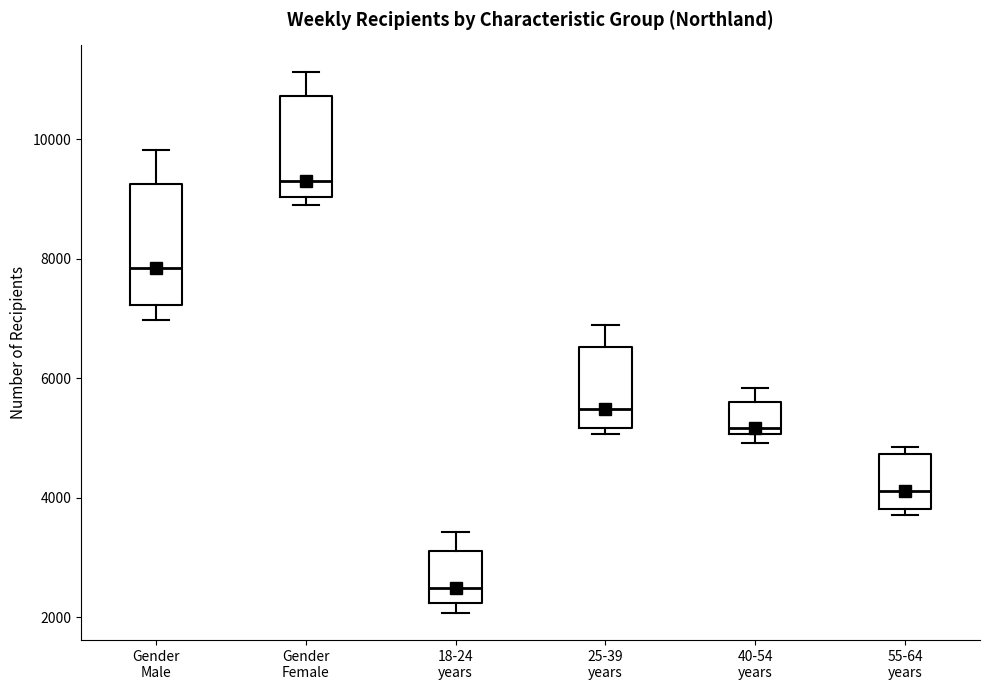

Which box is the tallest, from its lower edge to its upper edge?

Gender Male